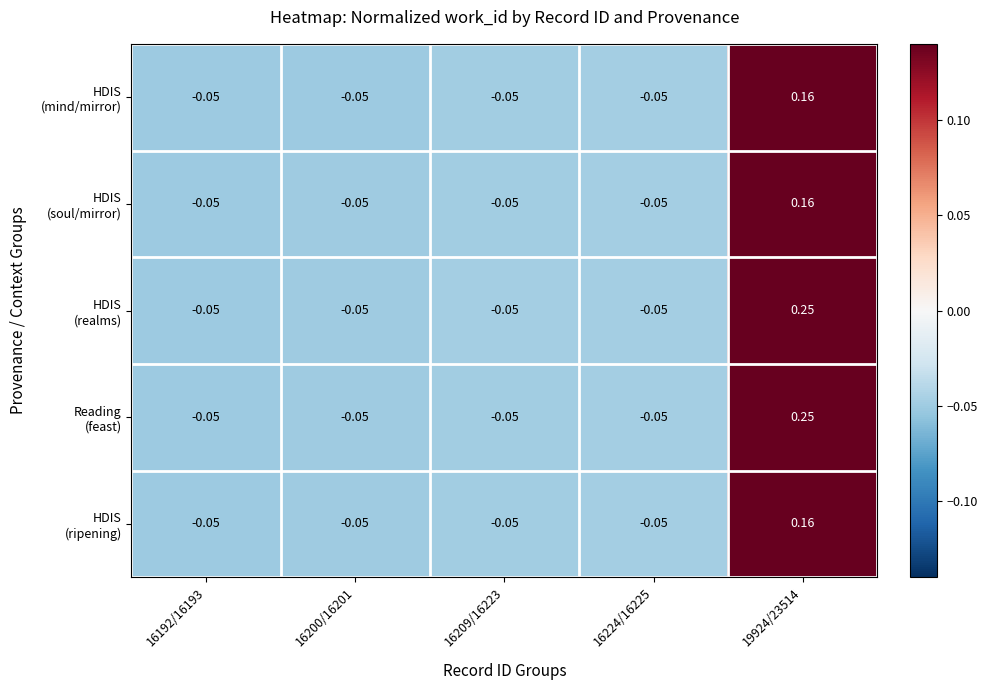

At which category does the chart reach its minimum across all series?

16192/16193